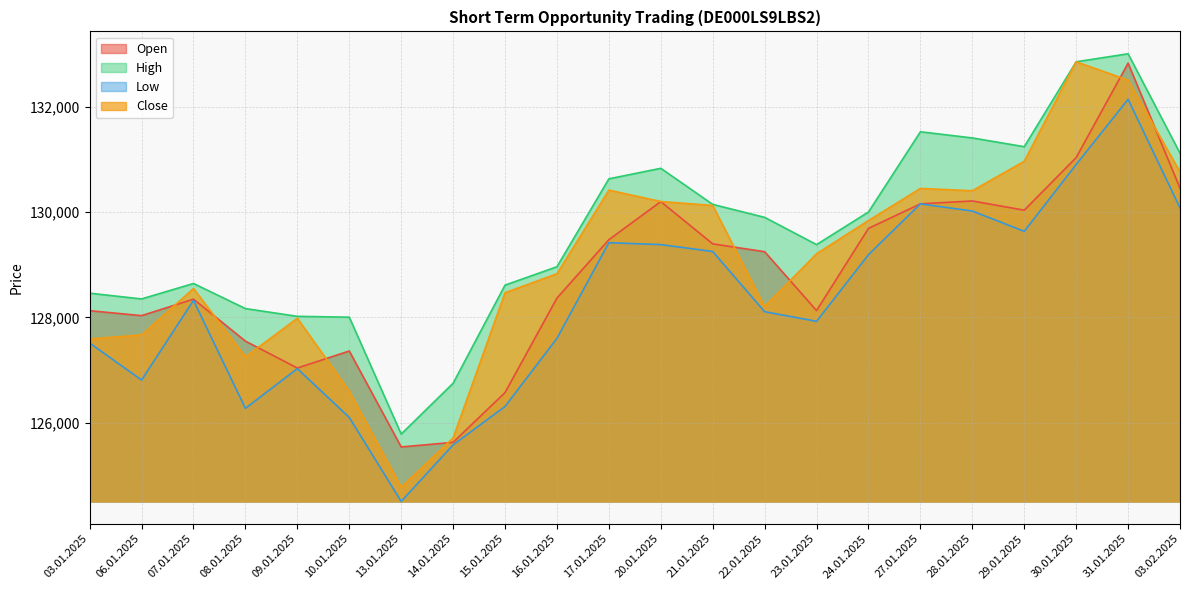

What is the spread (max minus min) of values at 23.01.2025?

1456